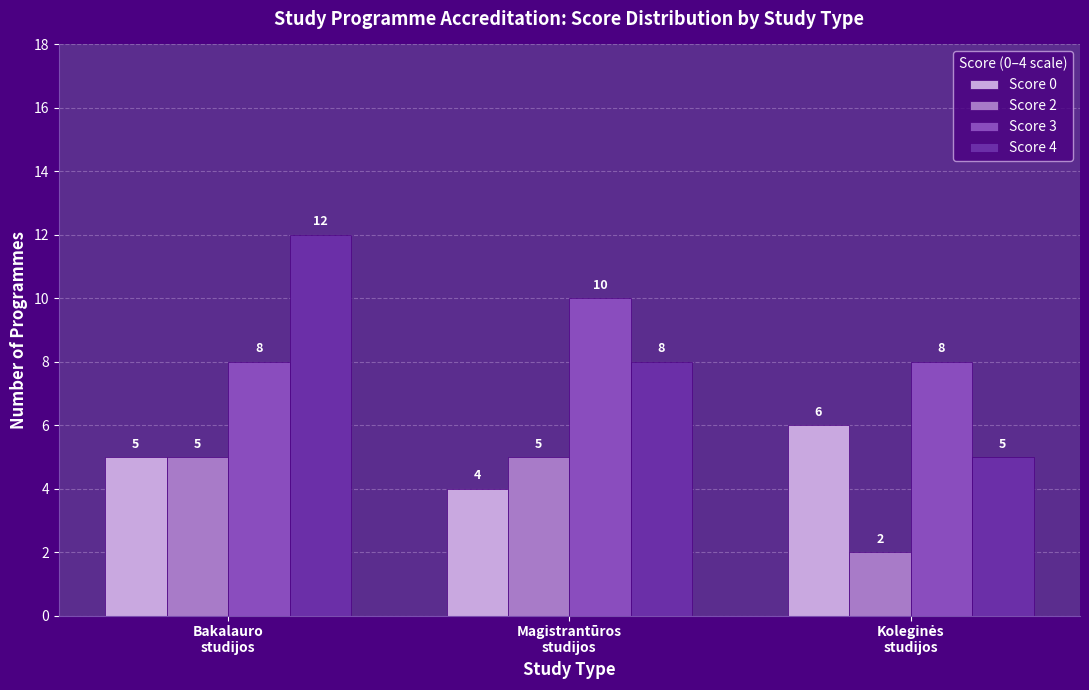

How many groups of bars are there?

3